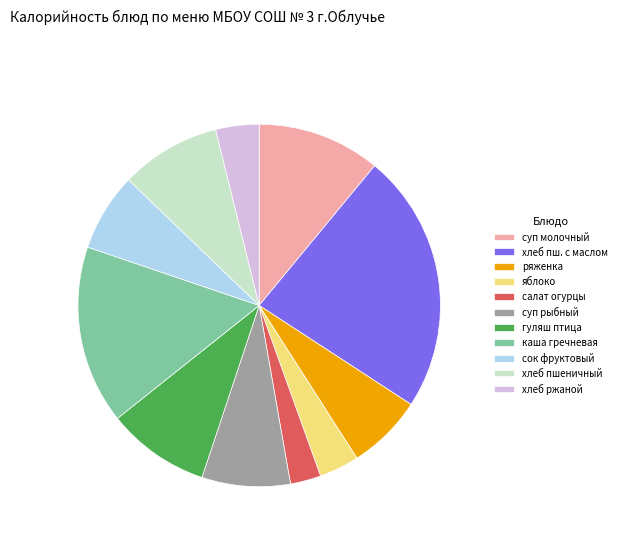

Do хлеб пшеничный and хлеб ржаной together represent more than half of the pie?

No